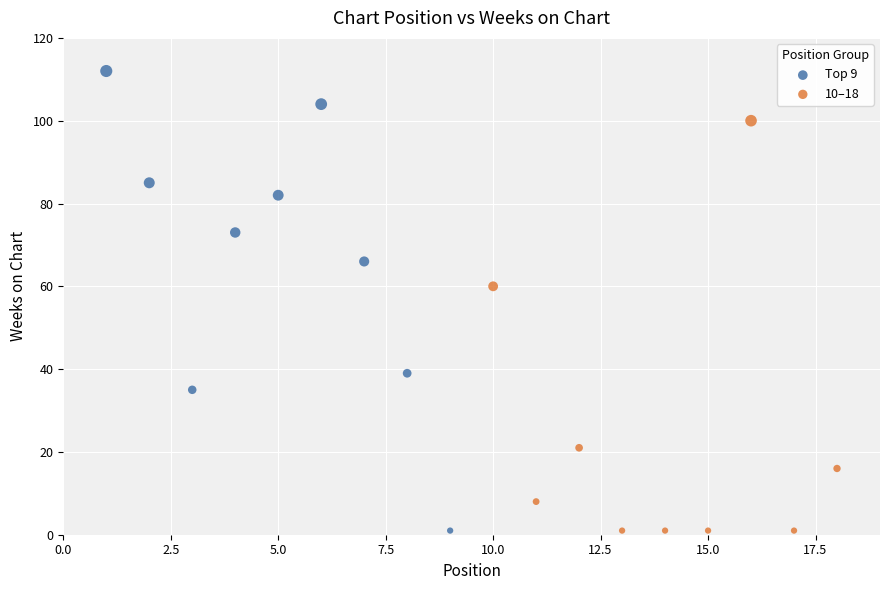

What are all the series names shown in the legend?

Top 9, 10–18